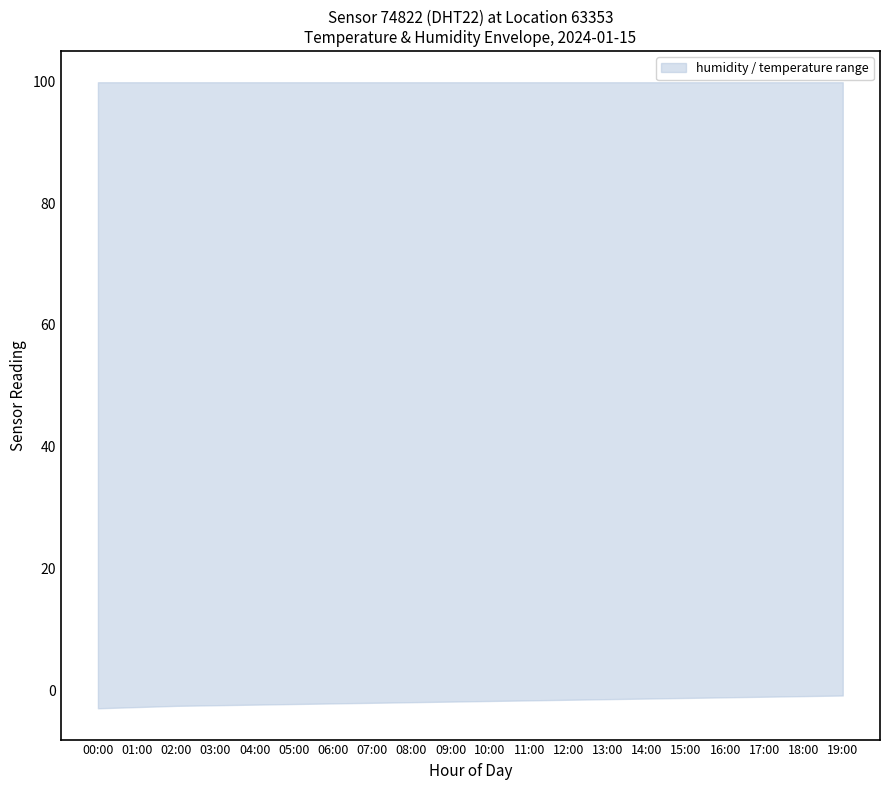

Reading left to right, transcribe all the data shown in this chart.

upper: 99.9	99.9	99.9	99.9	99.9	99.9	99.9	99.9	99.9	99.9	99.9	99.9	99.9	99.9	99.9	99.9	99.9	99.9	99.9	99.9
lower: -3.0	-2.8	-2.6	-2.5	-2.4	-2.3	-2.2	-2.1	-2.0	-1.9	-1.8	-1.7	-1.6	-1.5	-1.4	-1.3	-1.2	-1.1	-1.0	-0.9